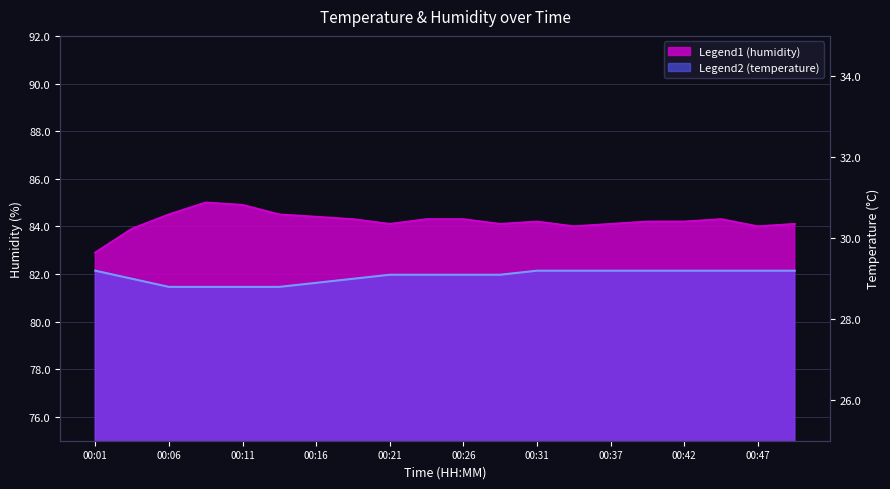

Which series has the largest total across all categories?

humidity